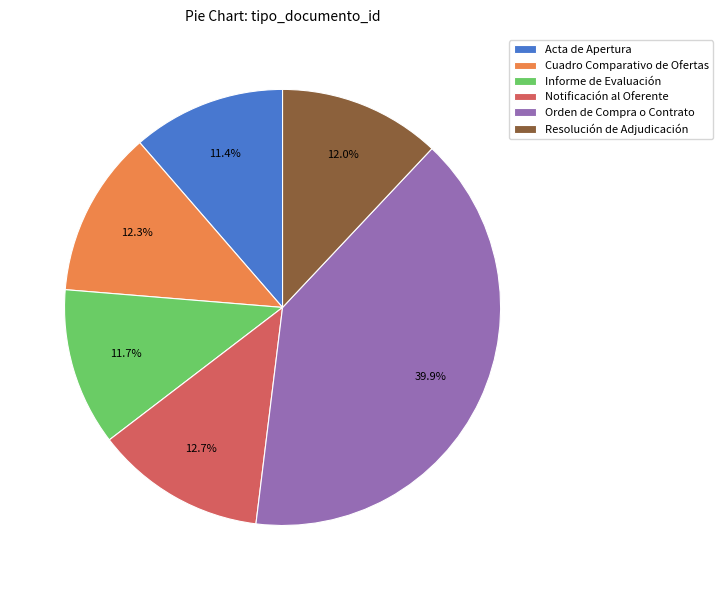

Count the number of slices in the pie.

6